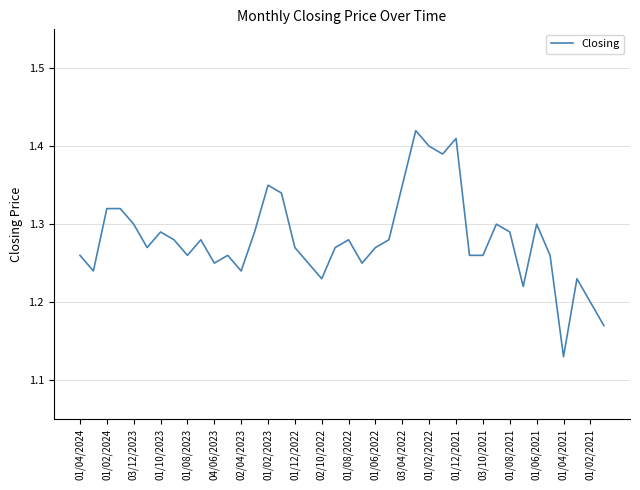

How many lines are shown in the chart?

1